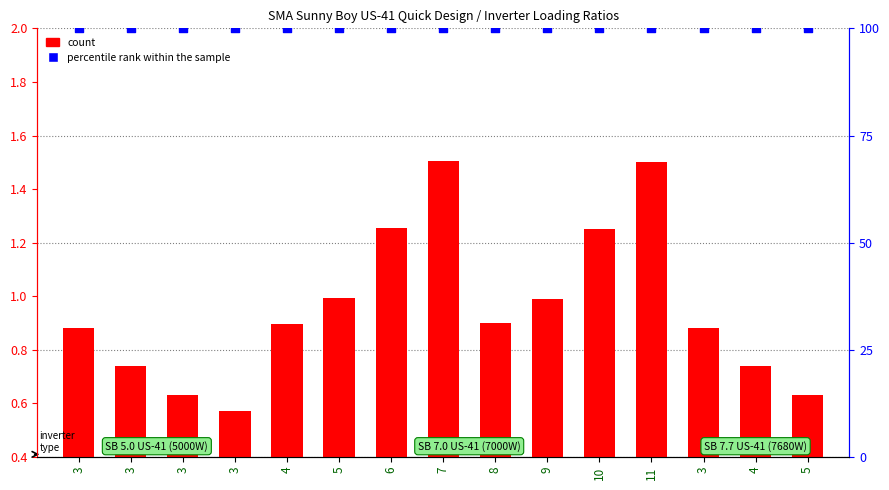

At which category is the sum across all series the highest?

7